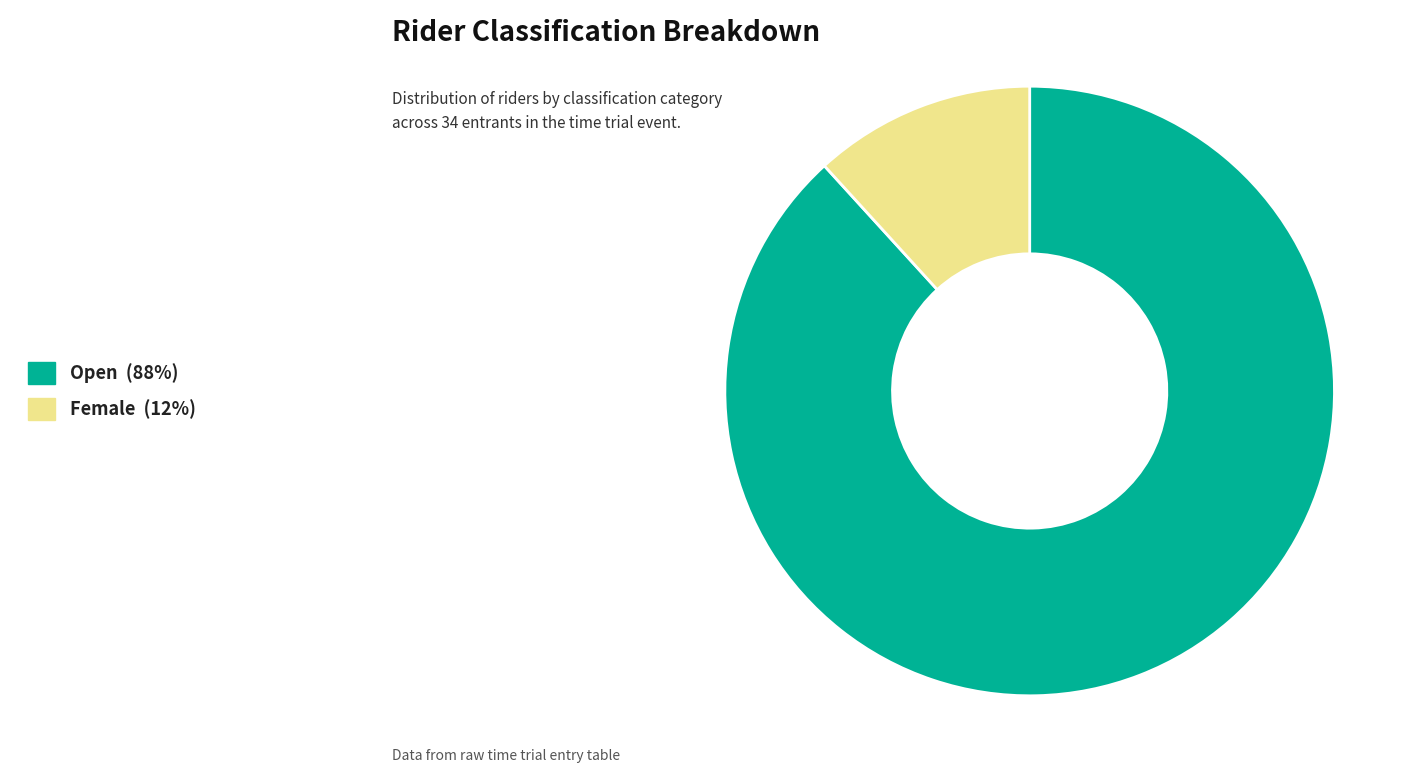

Count the number of slices in the pie.

2